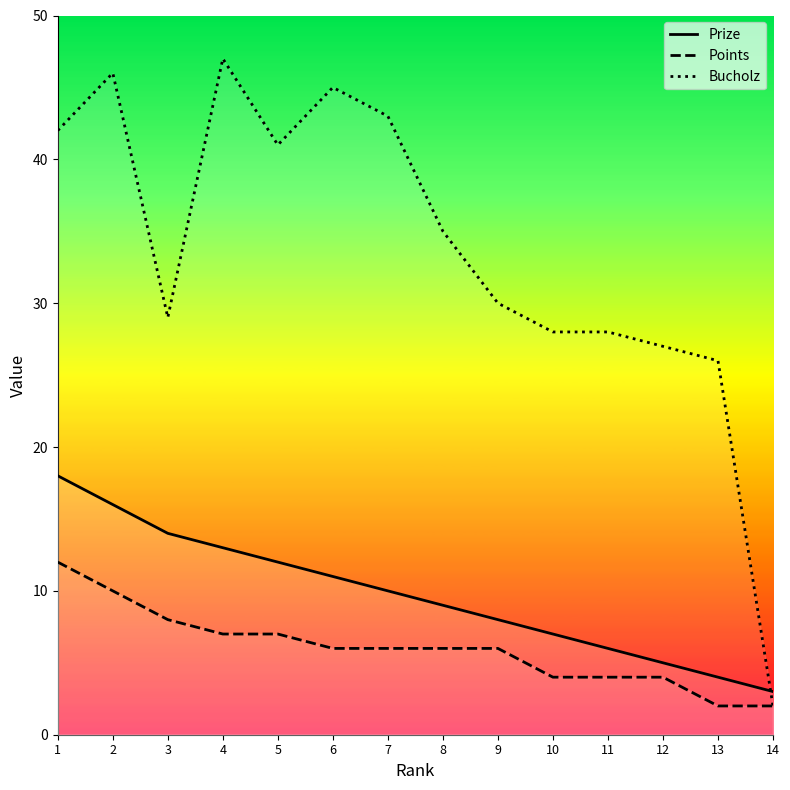

What is the difference between the maximum and minimum values in the Prize series?

15